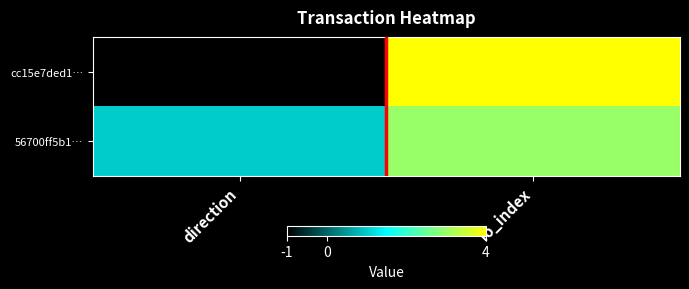

List the series in order of their peak value, highest first.

cc15e7ded1…, 56700ff5b1…